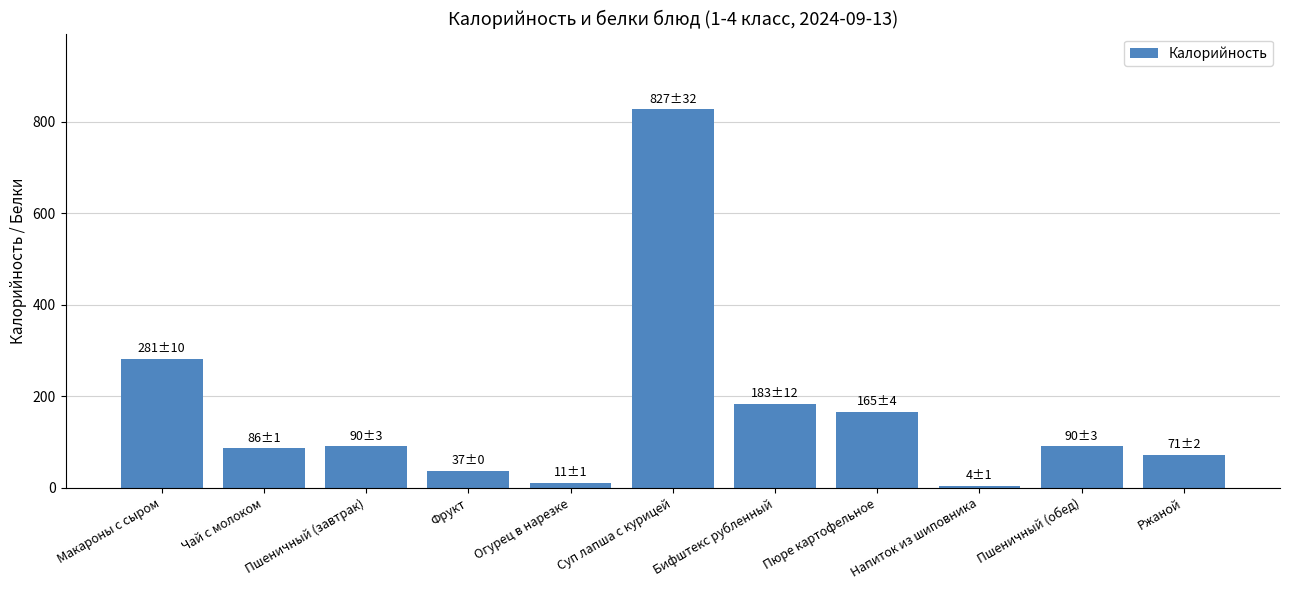

Where does the data first go above 90?

Макароны с сыром